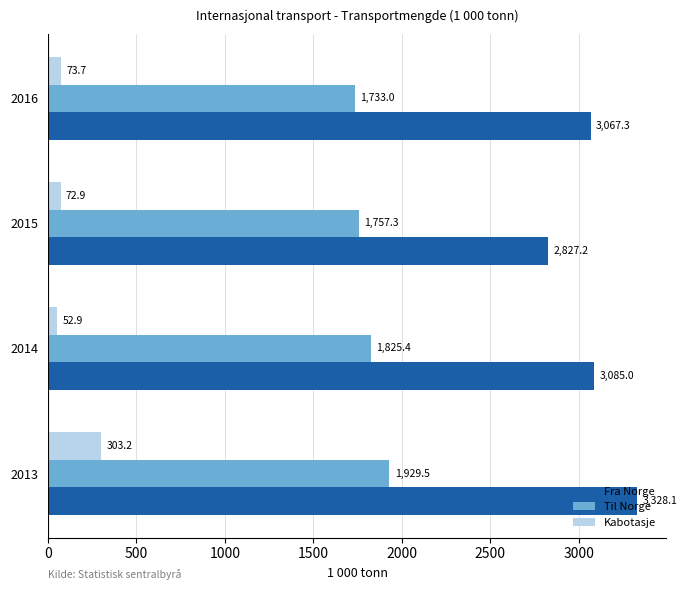

What is the maximum value shown in the chart?

3328.1